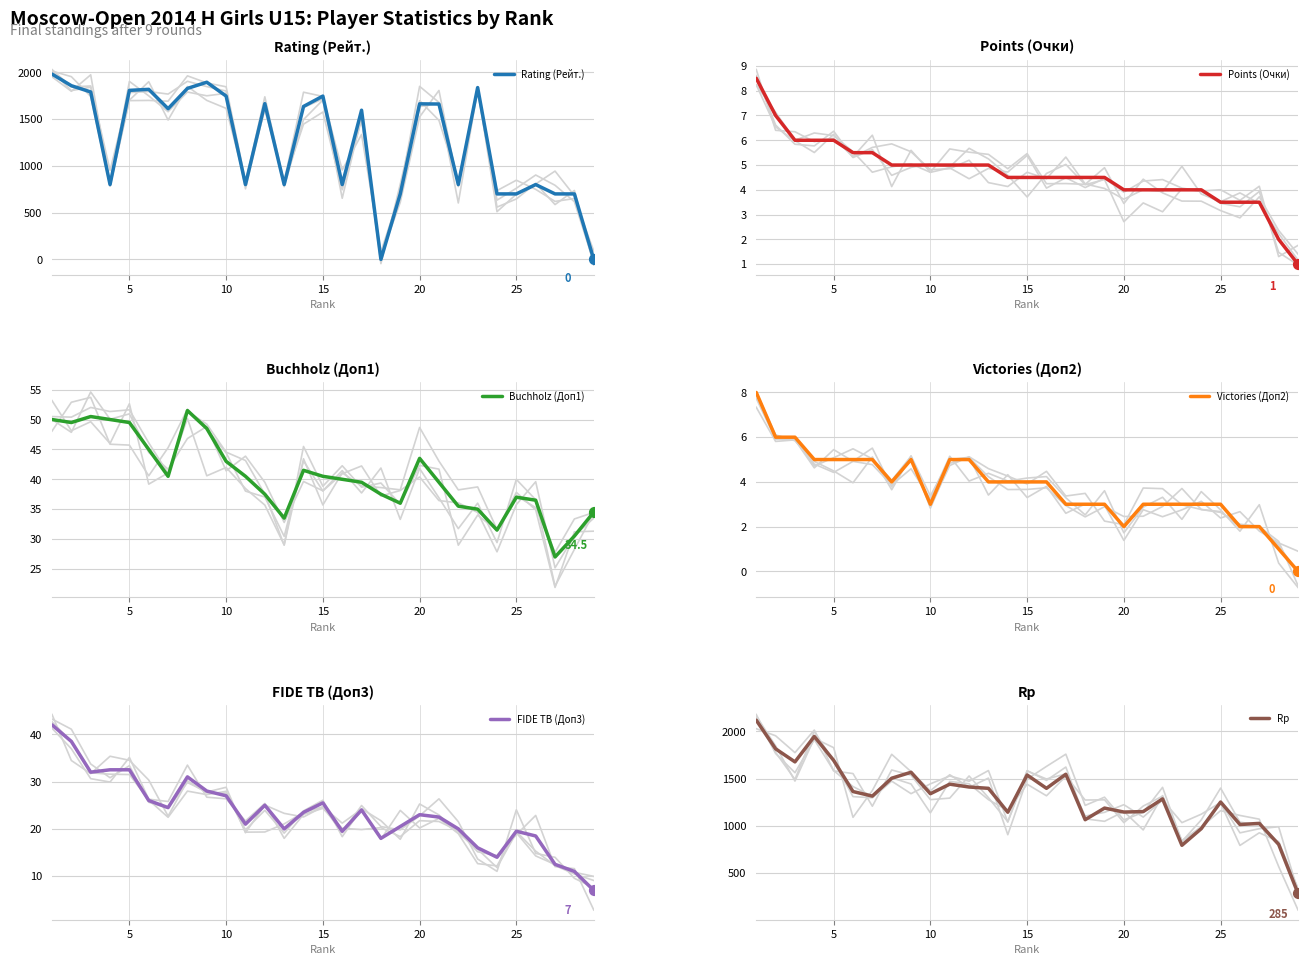

Which series has the largest total across all categories?

Rp